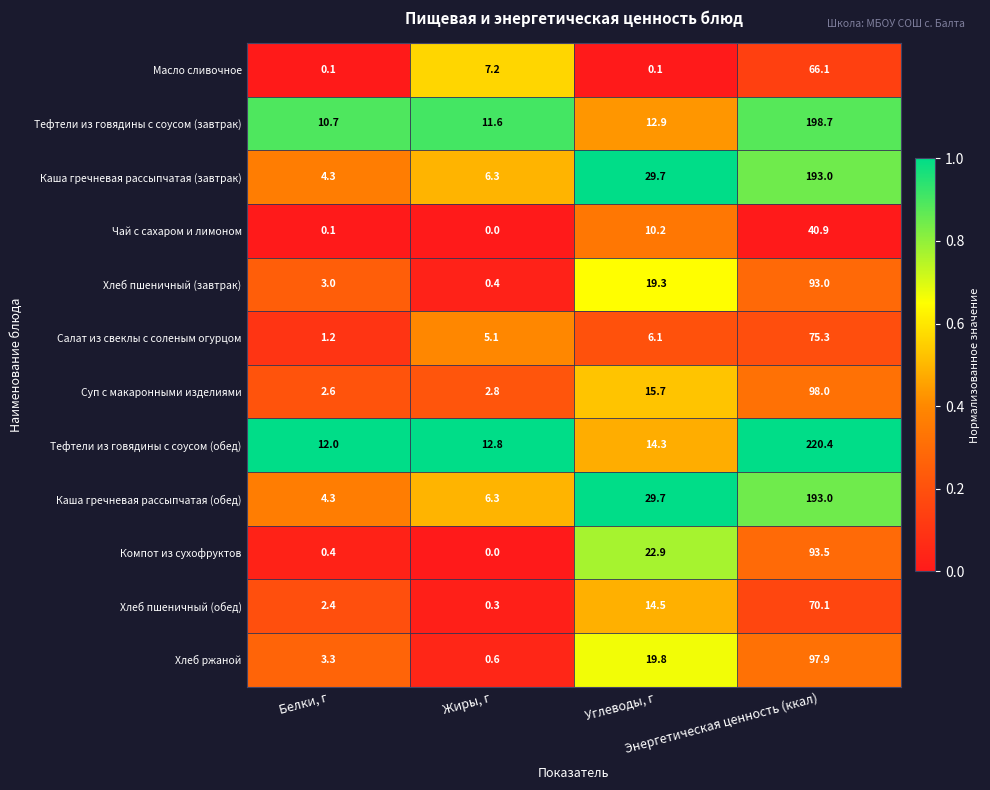

What is the minimum value for Хлеб пшеничный (обед)?

0.3